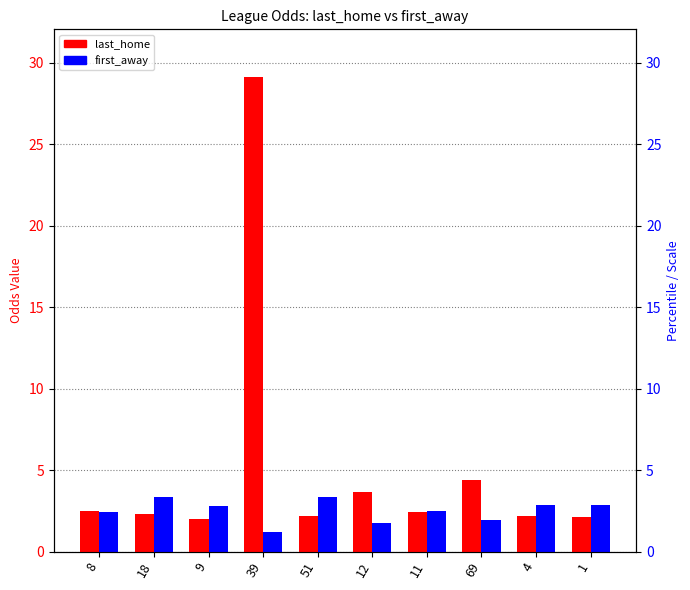

Rank the series by their maximum value, from lowest to highest.

first_away, last_home